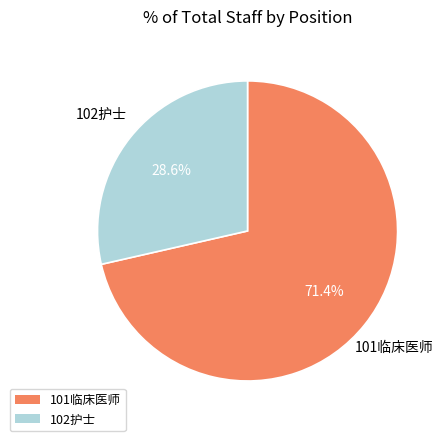

Approximately how many times larger is the value at 102护士 compared to 101临床医师?

0.4